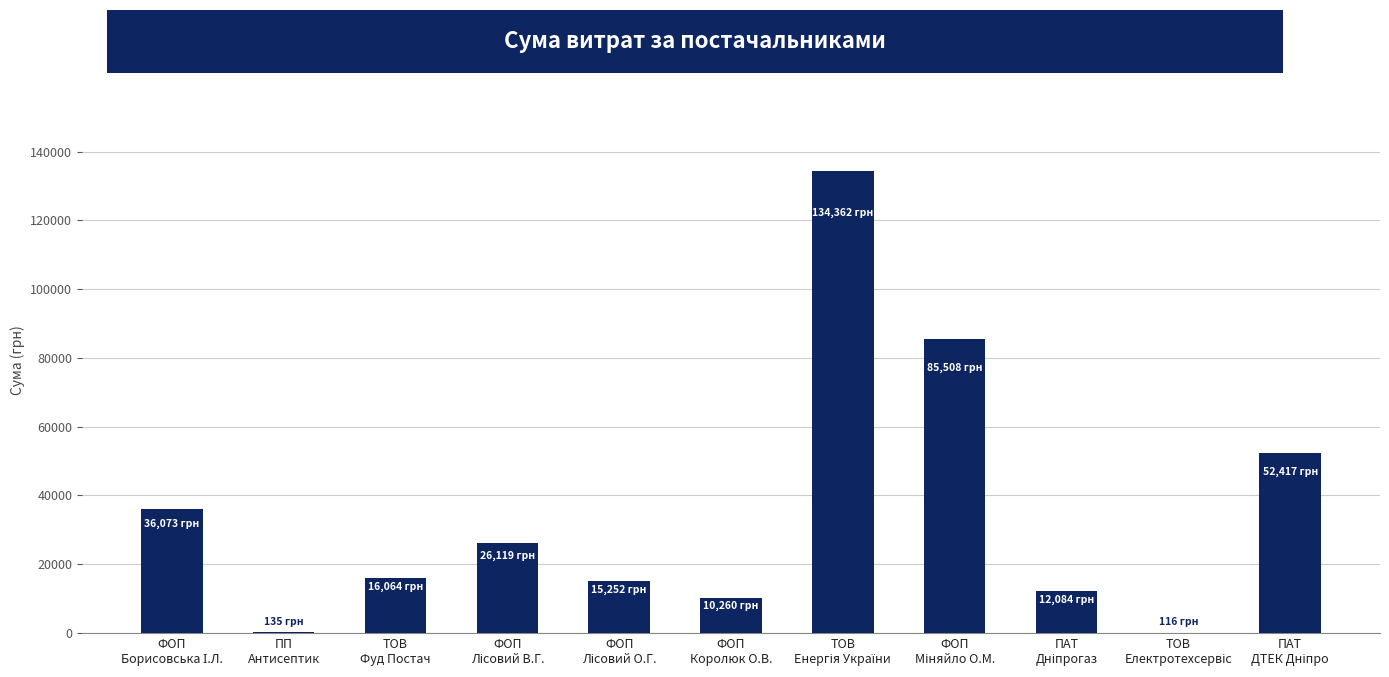

How many values exceed 16064?

6